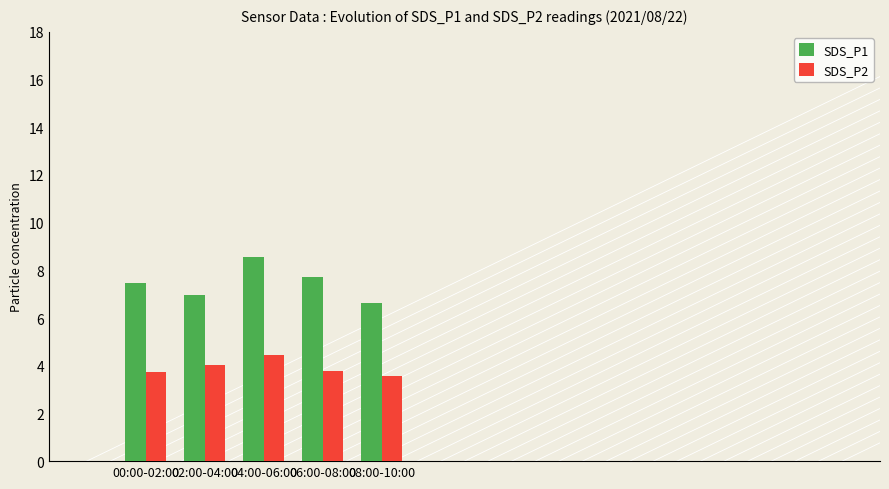

What is the total value across all series at 06:00-08:00?

11.5